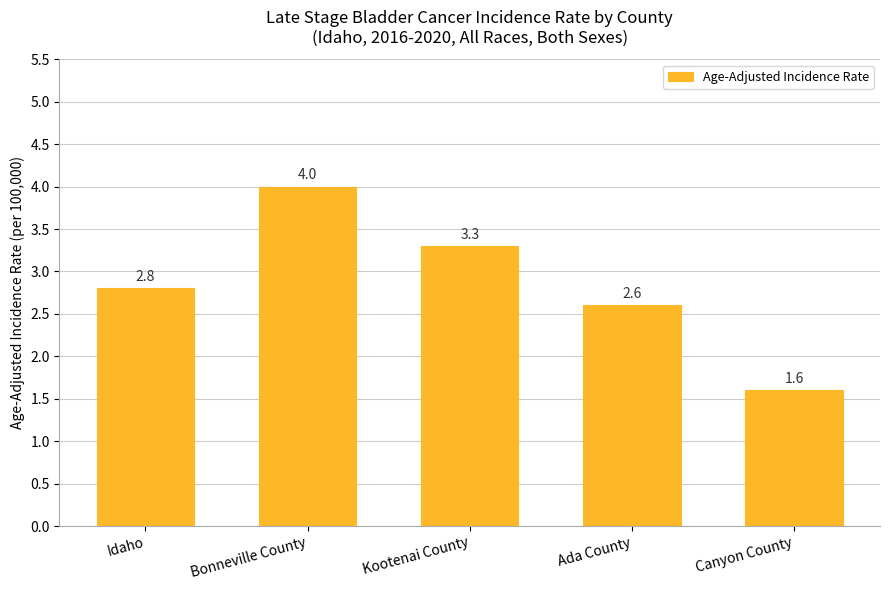

Where does the data first go above 2?

Idaho